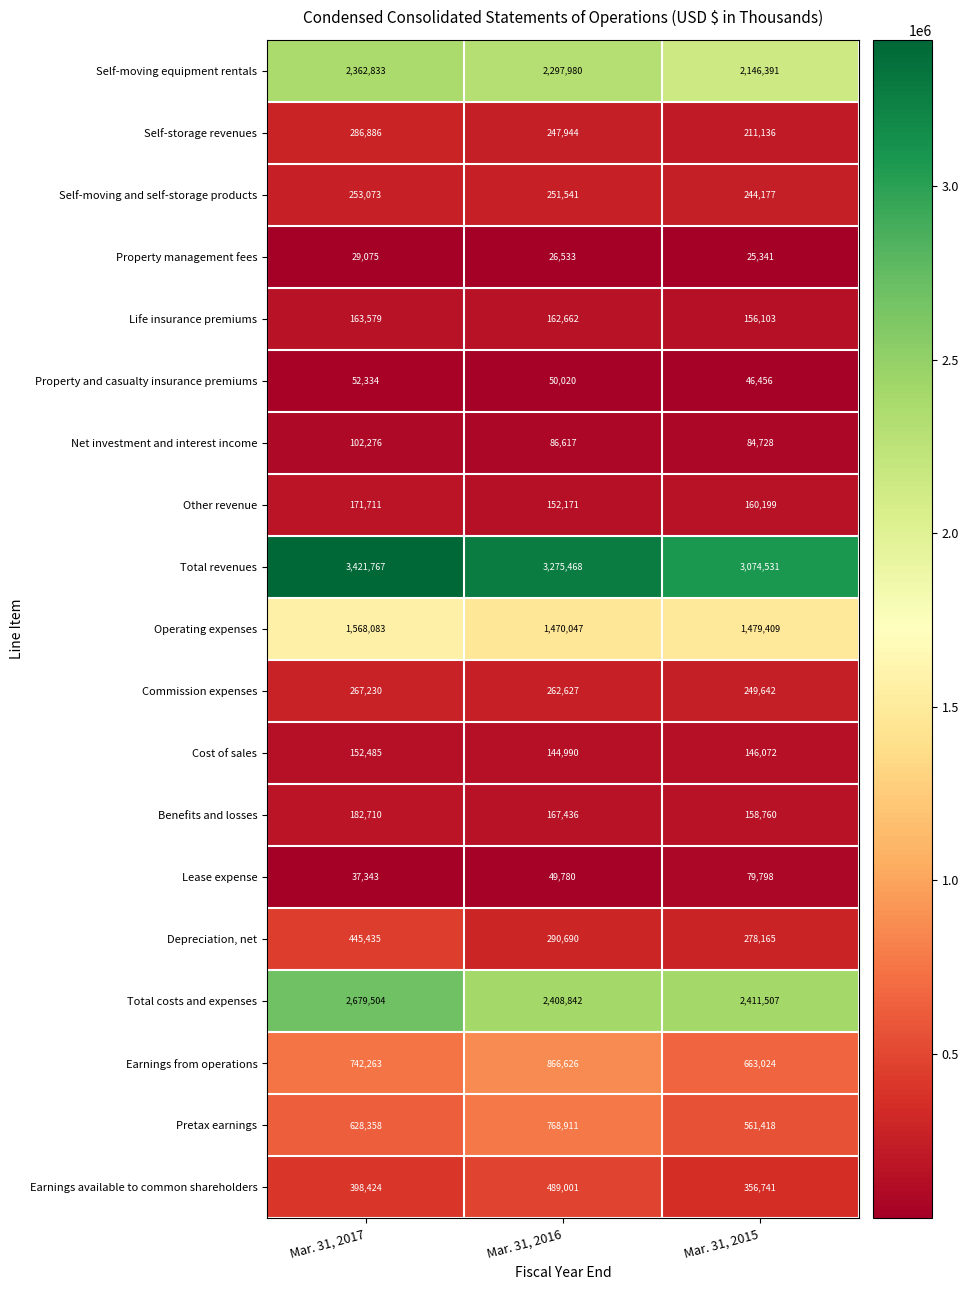

What is the difference between the Property management fees values at Mar. 31, 2017 and Mar. 31, 2015?

3734